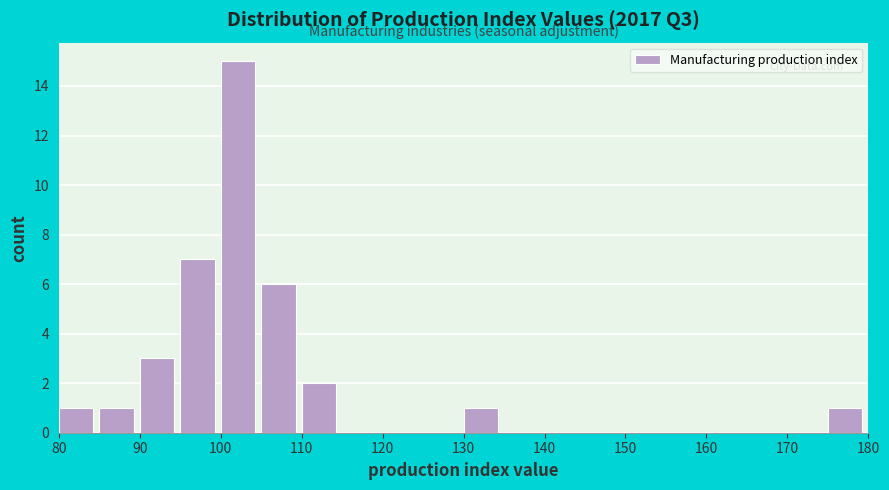

Over which range of the x-axis is the bar tallest?

100 to 105